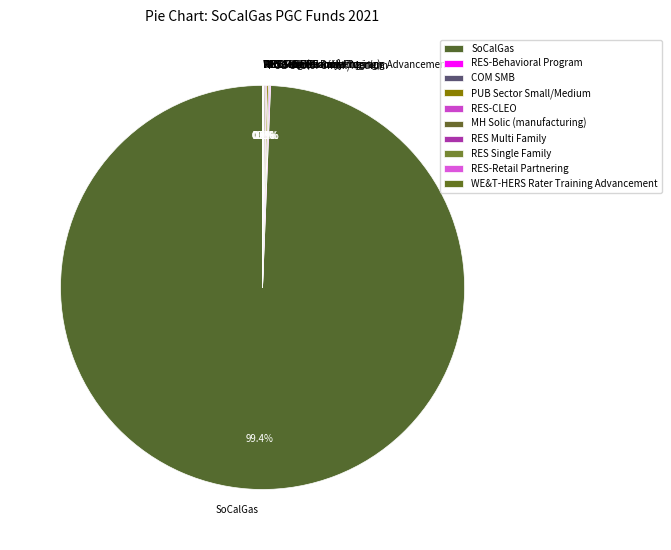

Which category accounts for the majority?

SoCalGas